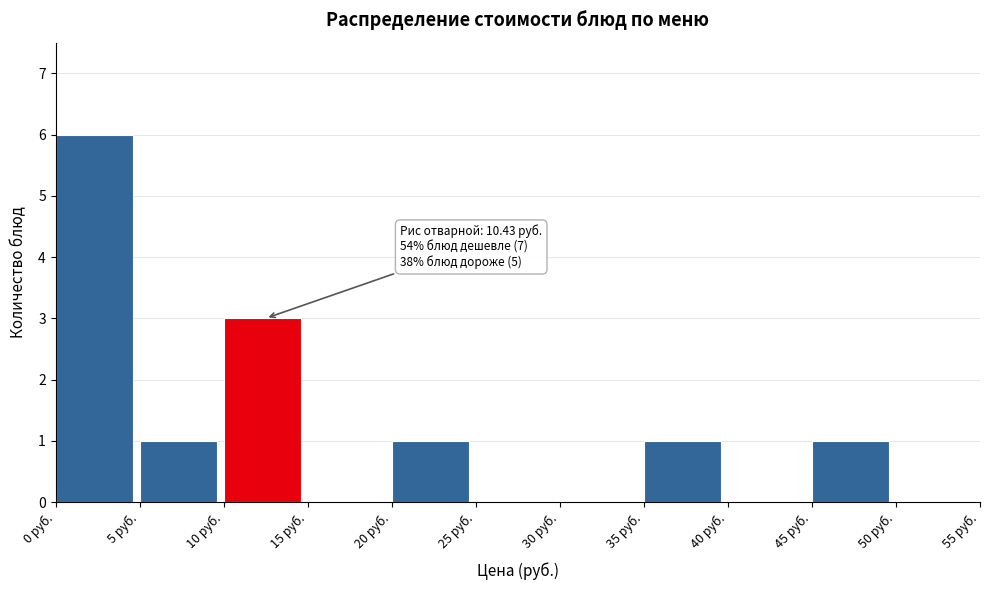

Over which range of the x-axis is the bar tallest?

0 to 5